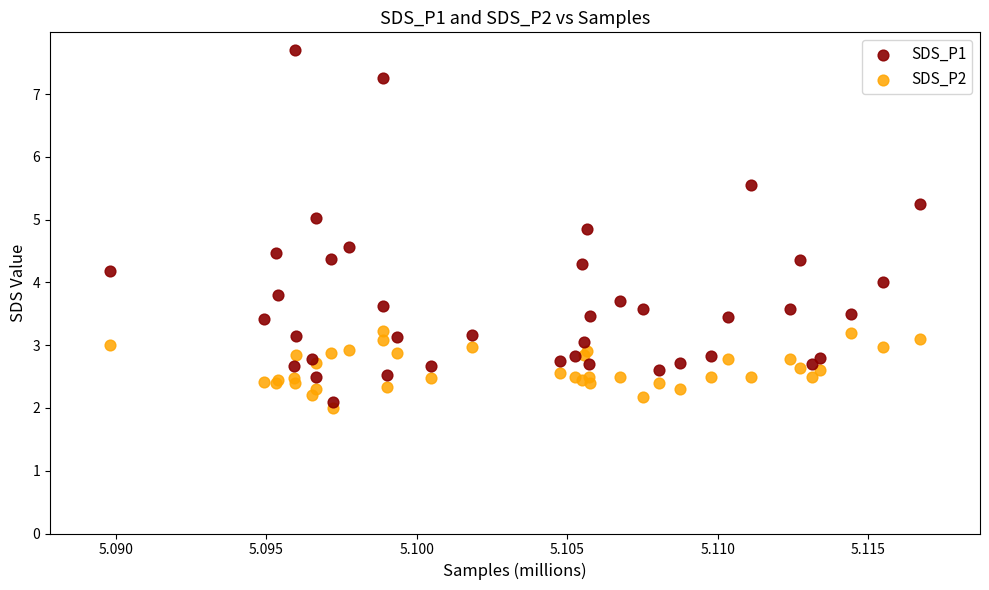

Which series has the largest Y range (max minus min)?

SDS_P1